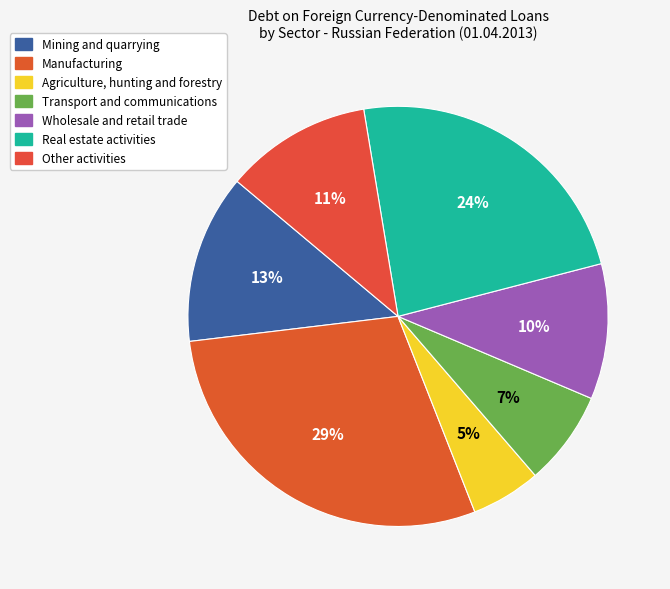

Which slice is the smallest?

Agriculture, hunting and forestry